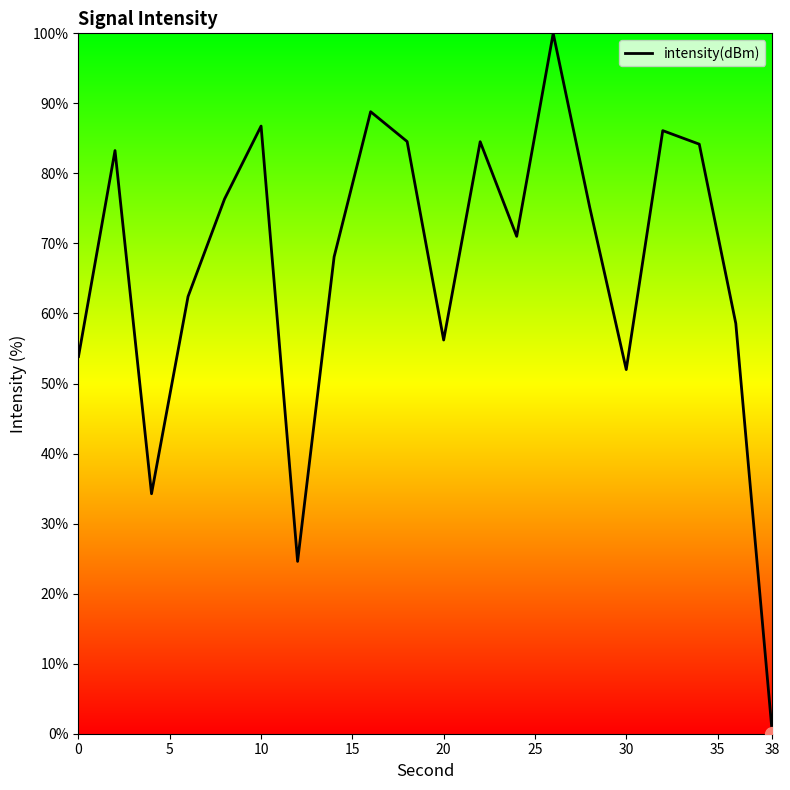

What is the maximum value shown in the chart?

100.0